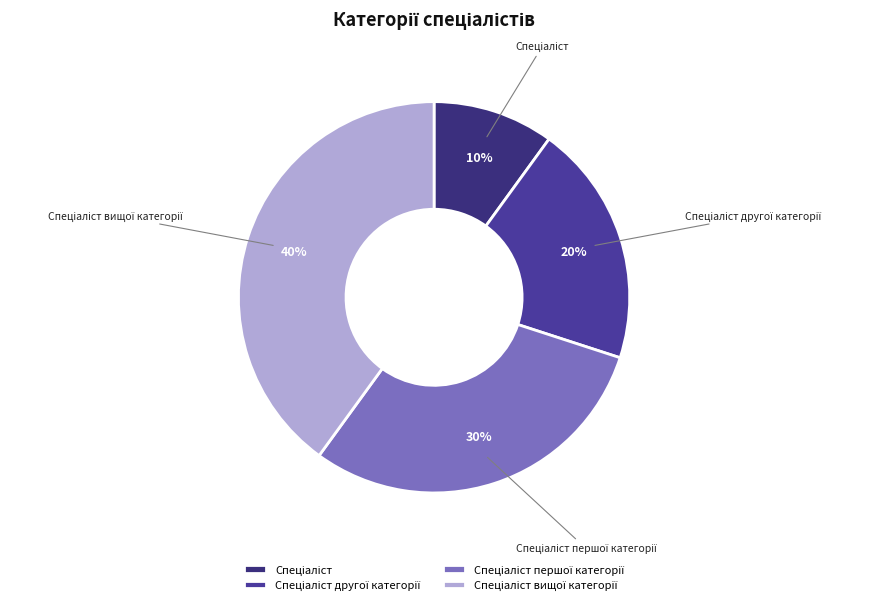

Count the number of slices in the pie.

4